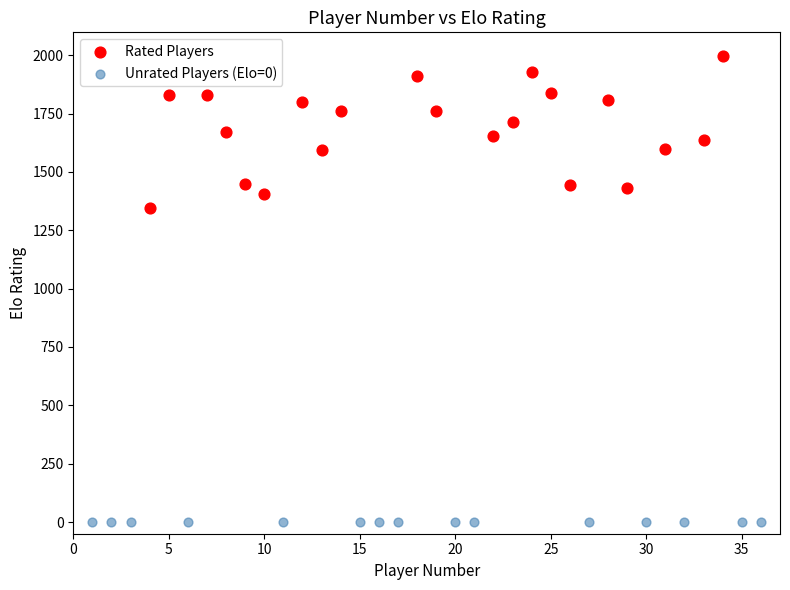

Which series reaches the minimum Y coordinate?

Unrated Players (Elo=0)